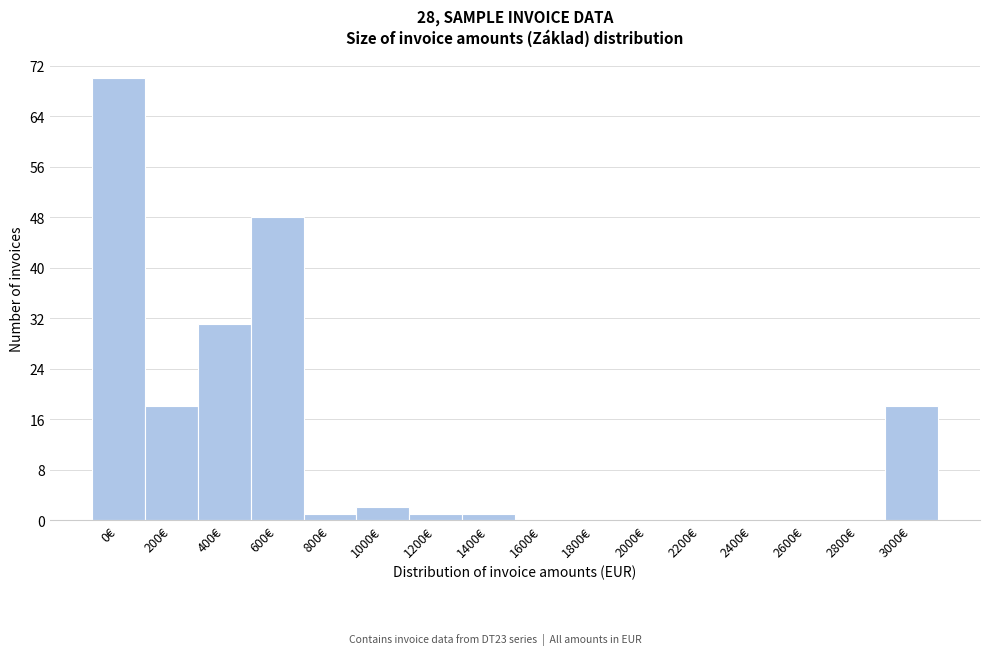

Reading left to right, list all the values displayed in this chart.

0€=70	200€=18	400€=31	600€=48	800€=1	1000€=2	1200€=1	1400€=1	1600€=0	1800€=0	2000€=0	2200€=0	2400€=0	2600€=0	2800€=0	3000€=18